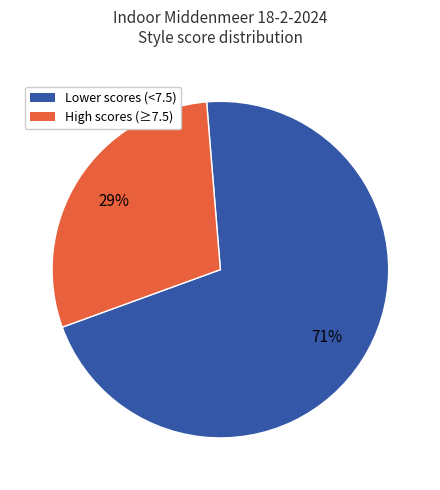

True or false: High scores (≥7.5) accounts for 14% of the total.

False